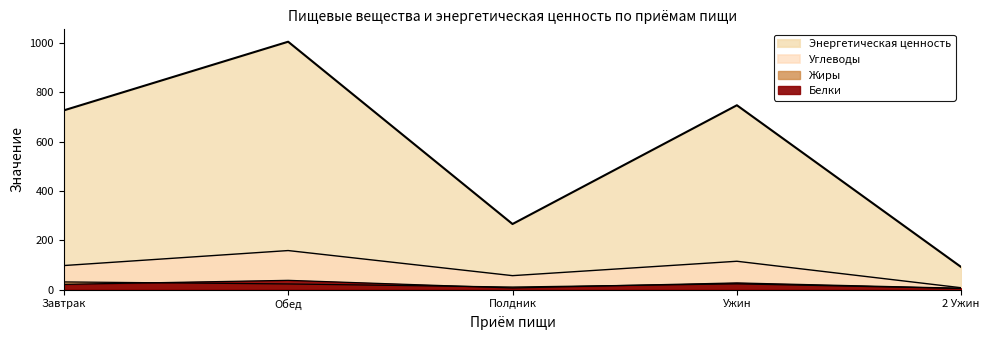

True or false: Энергетическая ценность and Углеводы intersect in this chart.

False